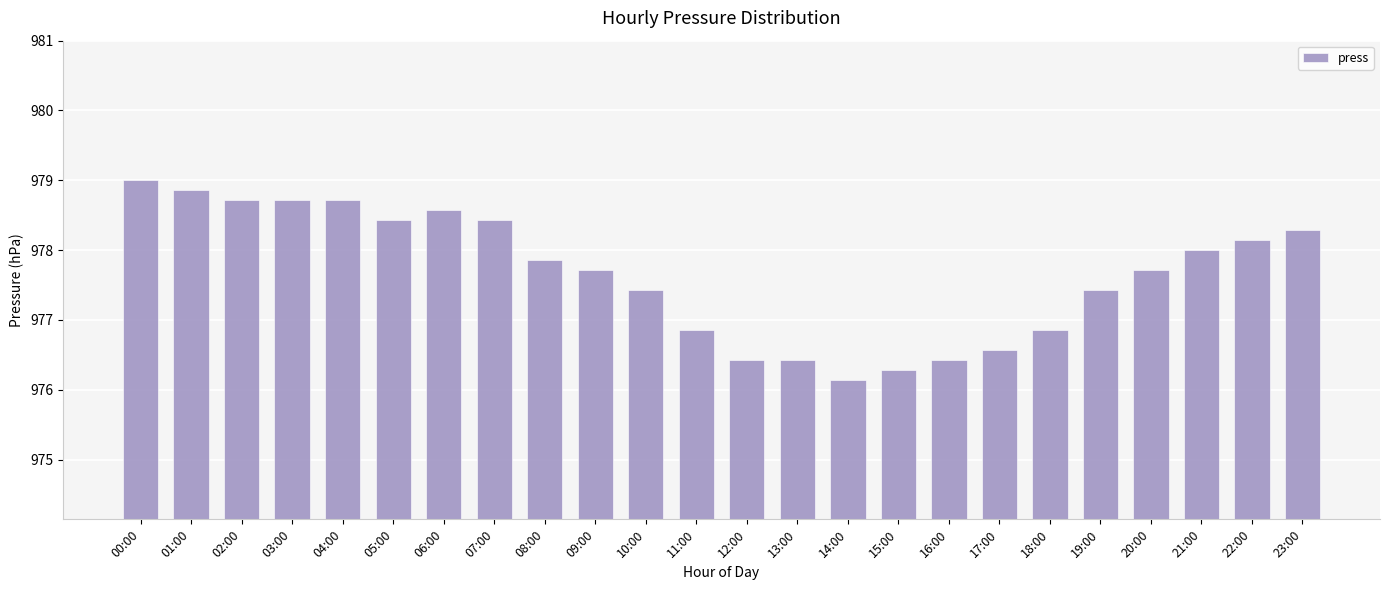

Approximately how many times larger is the value at 13:00 compared to 03:00?

1.0